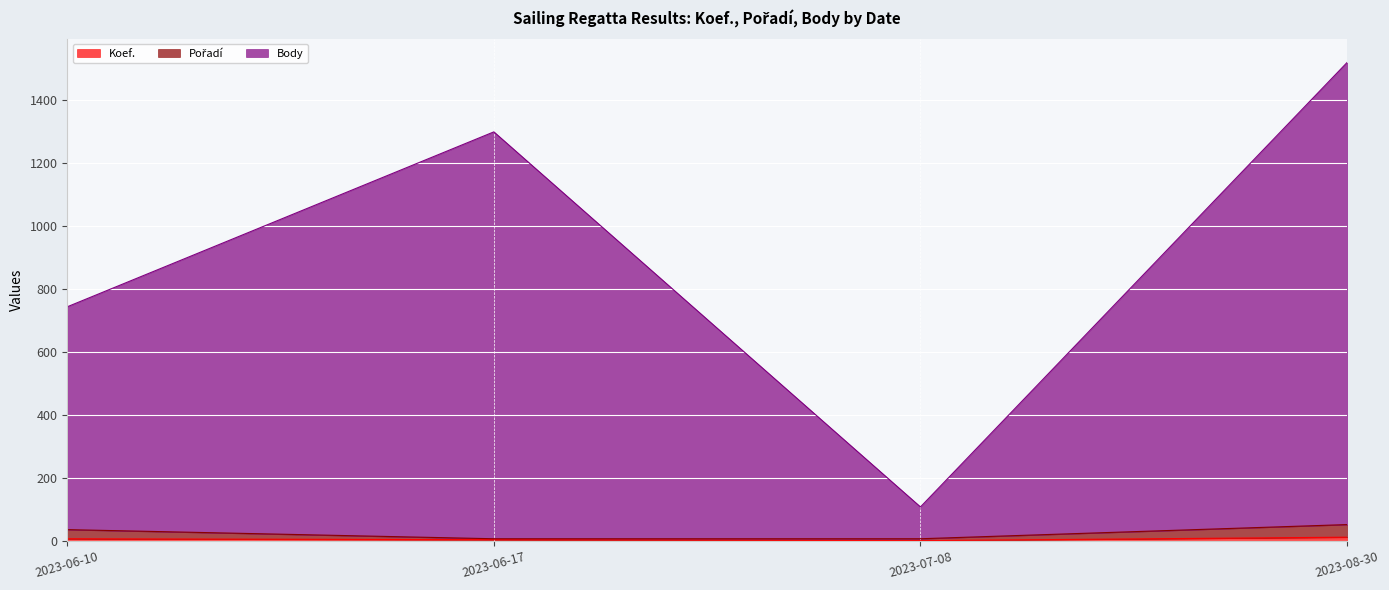

What is the sum of all Body values?

3667